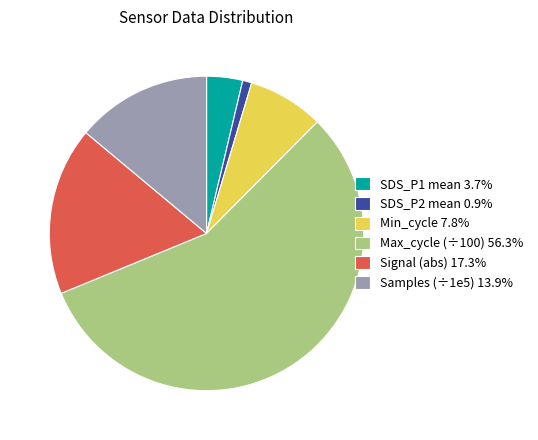

Is there a majority slice in this chart?

Yes